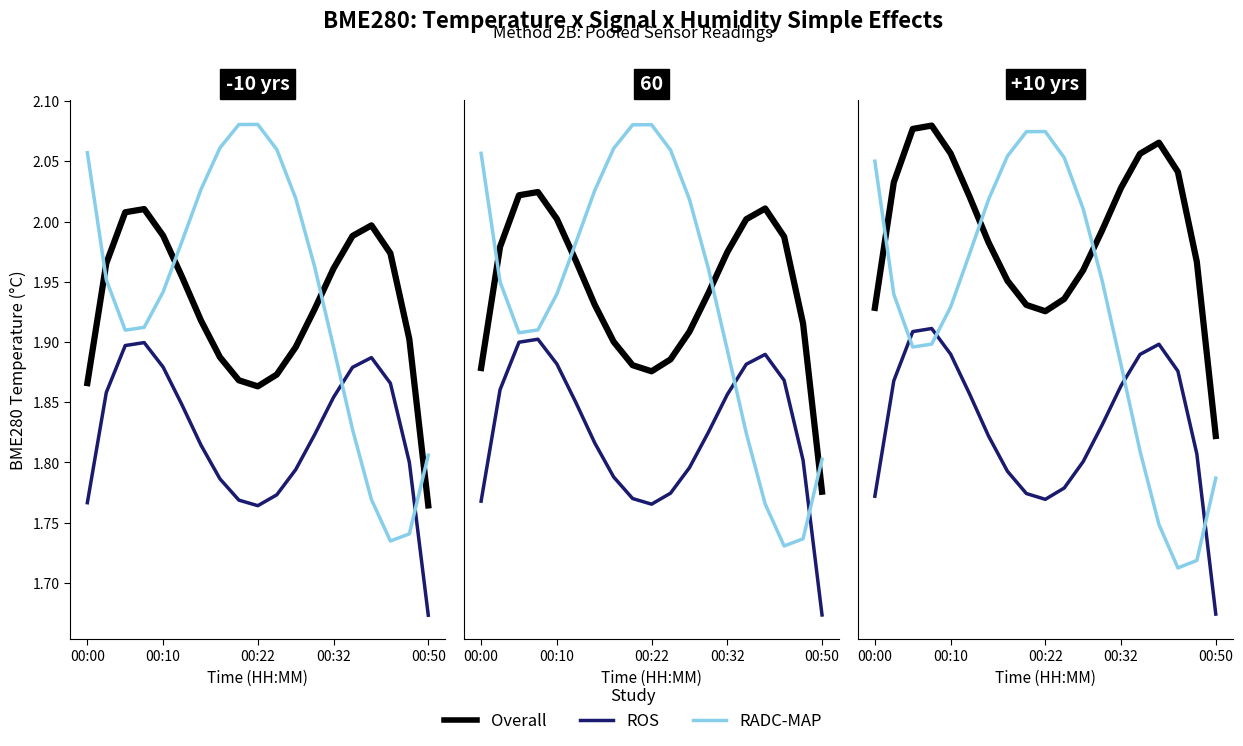

Where is Overall nearest to the value 1?

00:50